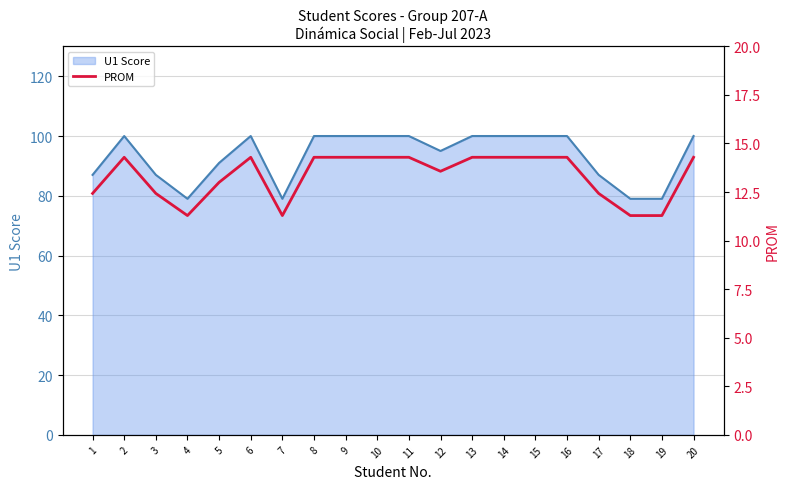

Rank the categories by value from highest to lowest.

2, 6, 8, 9, 10, 11, 13, 14, 15, 16, 20, 12, 5, 1, 3, 17, 4, 7, 18, 19